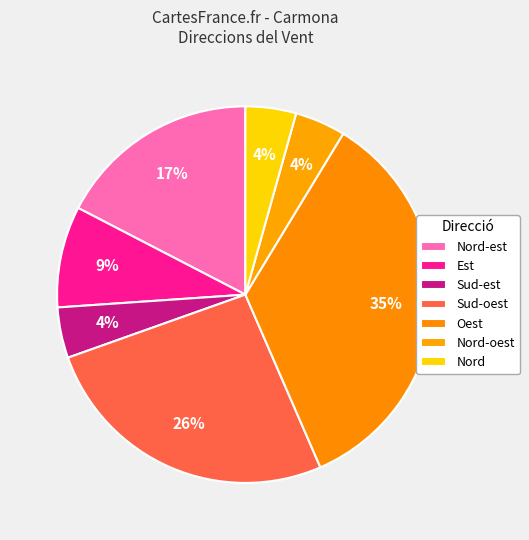

Count the number of slices in the pie.

7